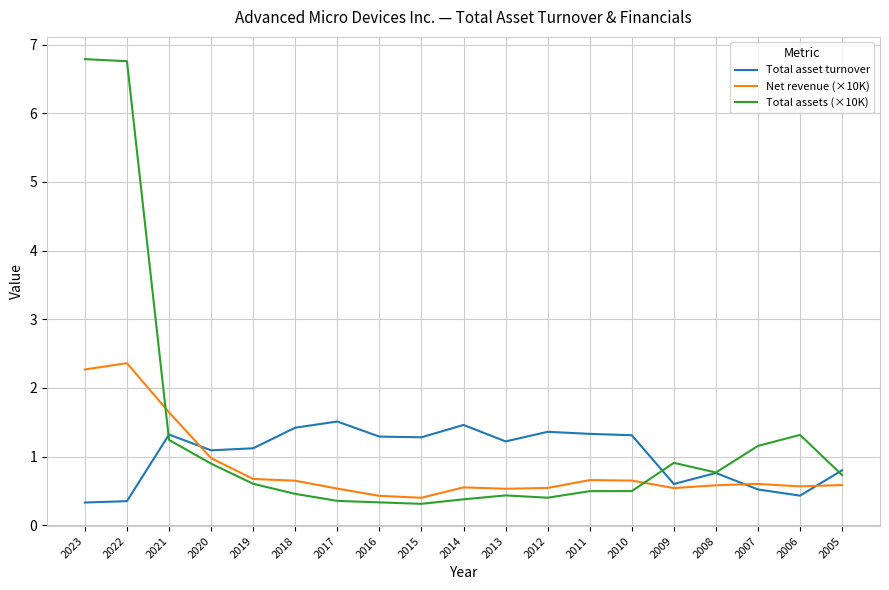

What is the sum of the Net revenue (×10K) values at 2021 and 2008?

2.2